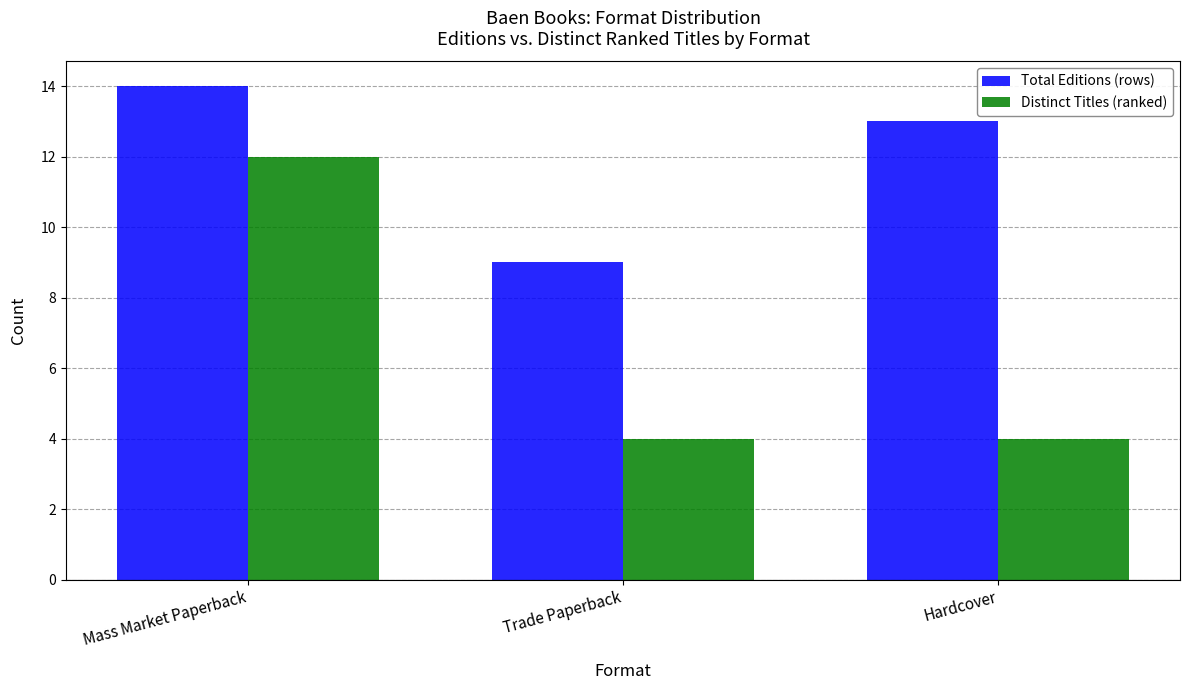

What are all the series names shown in the legend?

Total Editions (rows), Distinct Titles (ranked)